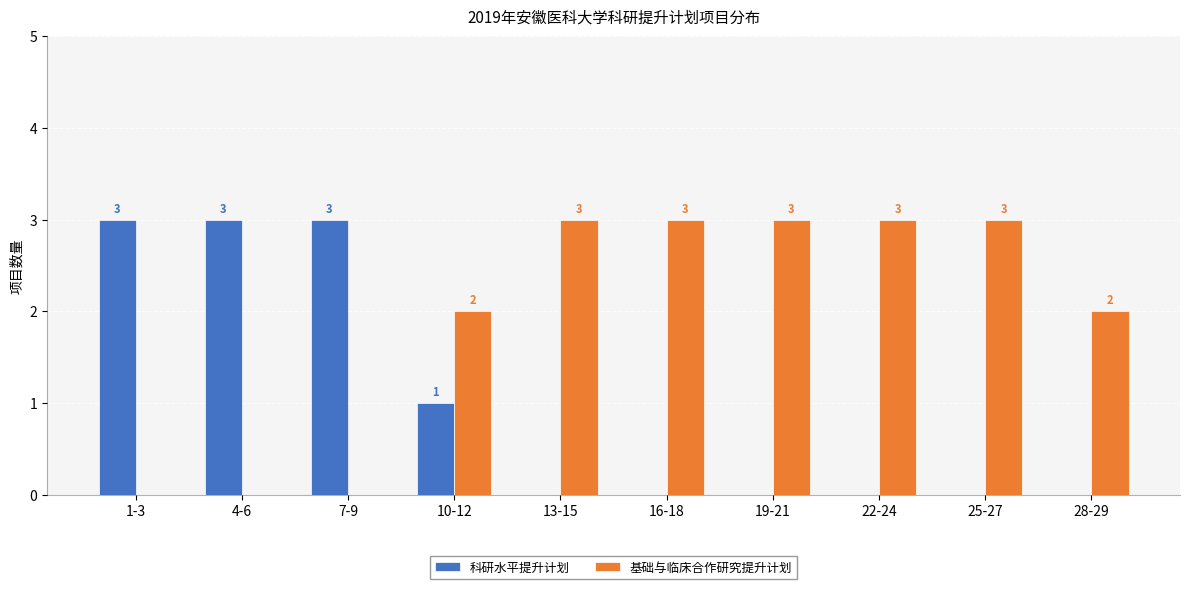

Count the number of categories in the chart.

10